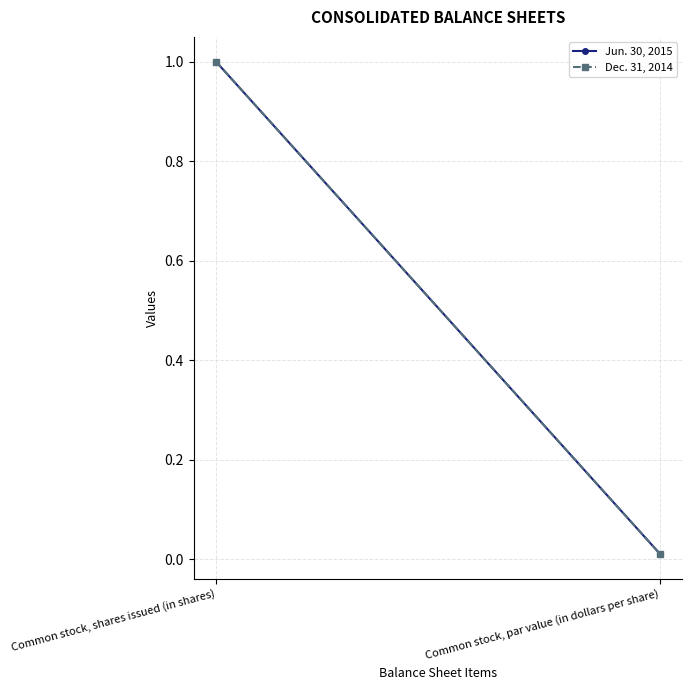

What is the difference between the Jun. 30, 2015 values at Common stock, shares issued (in shares) and Common stock, par value (in dollars per share)?

1.0